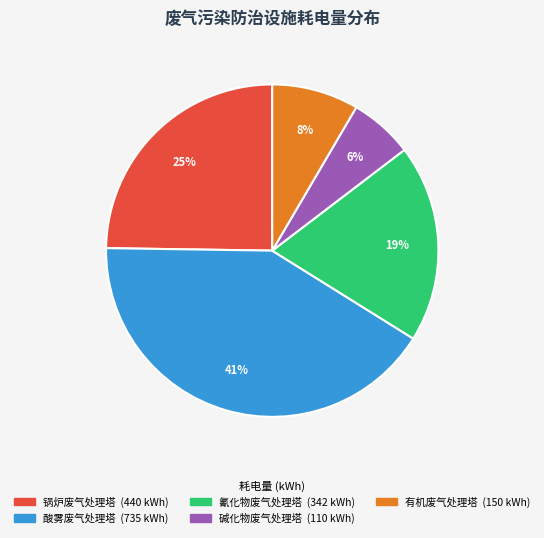

To the nearest percent, what is the average slice percentage?

20%